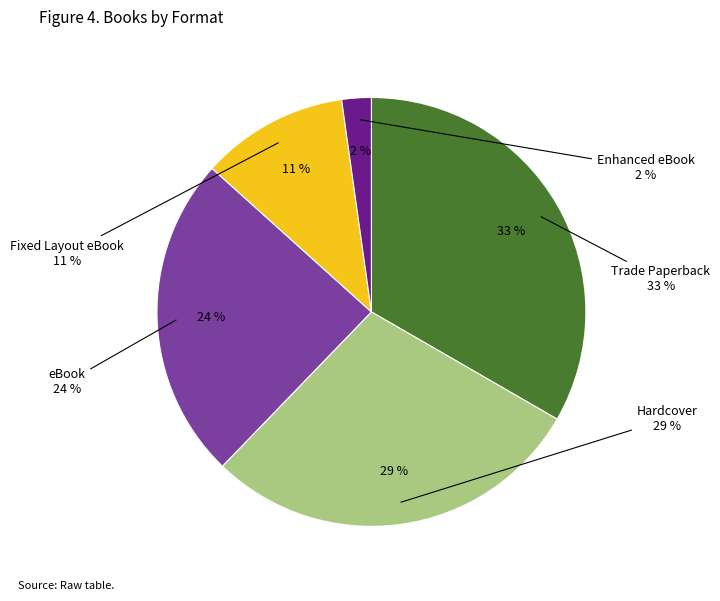

Approximately how many times larger is the value at Hardcover compared to Trade Paperback?

0.9